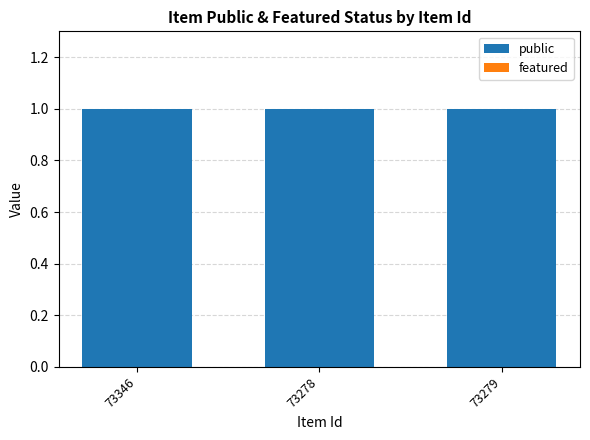

At how many categories does at least one series exceed 0?

3